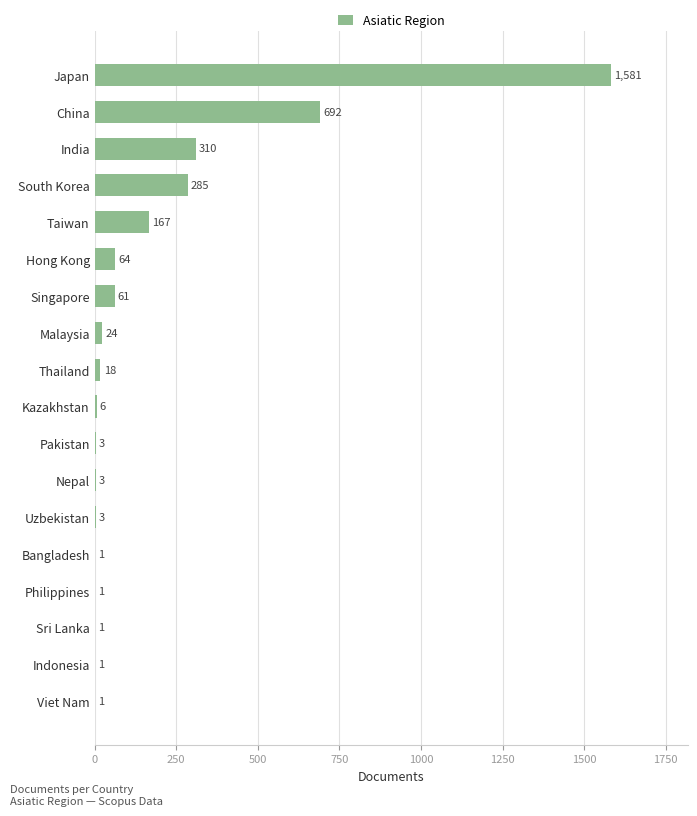

Count the number of data series in this chart.

1